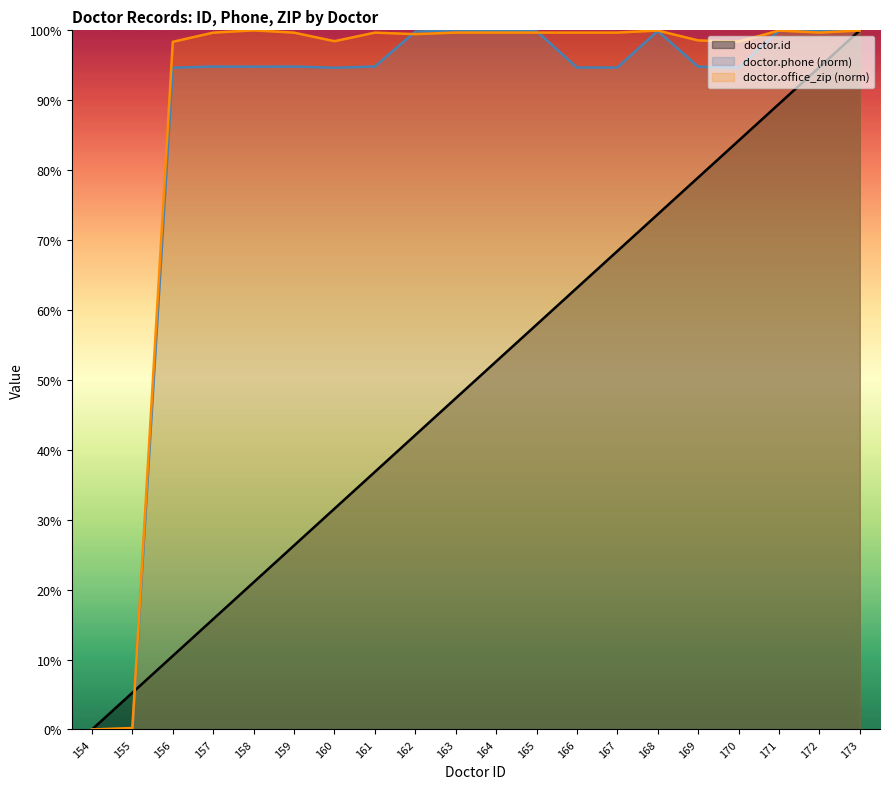

Rank the series by their maximum value, from lowest to highest.

doctor.id, doctor.phone, doctor.office_zip